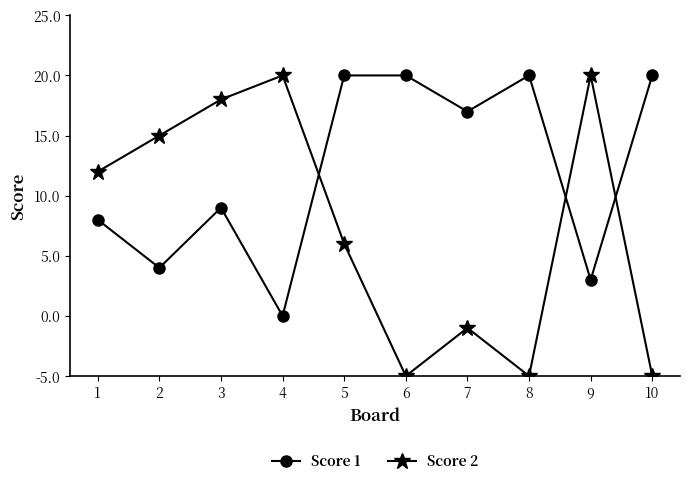

Does the chart have visible grid lines?

No